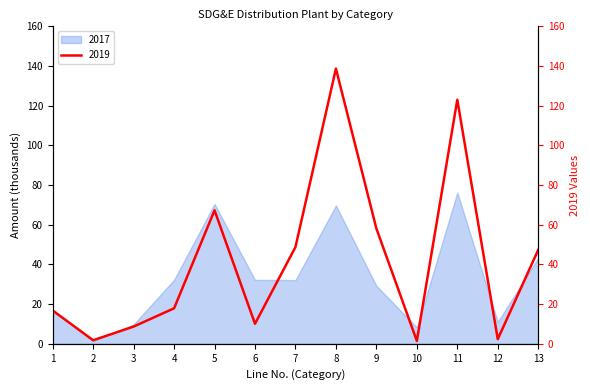

Rank the categories by value from lowest to highest.

10, 2, 12, 3, 6, 1, 4, 13, 7, 9, 5, 11, 8